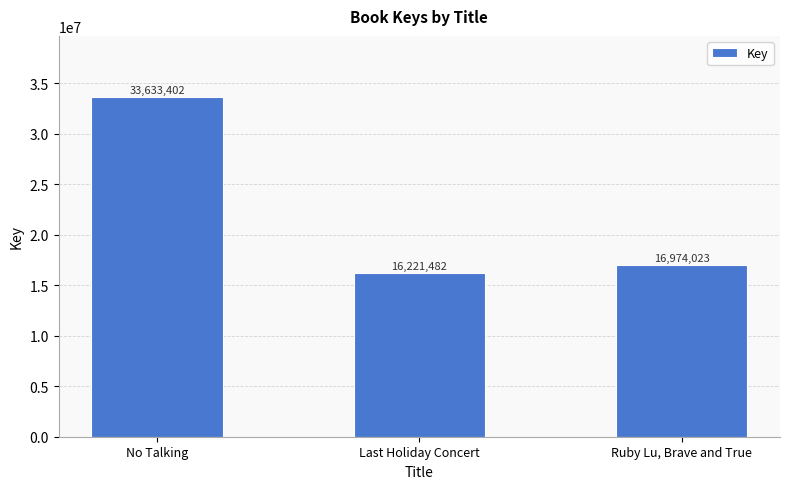

What is the change in value from Last Holiday Concert to Ruby Lu, Brave and True?

+752541